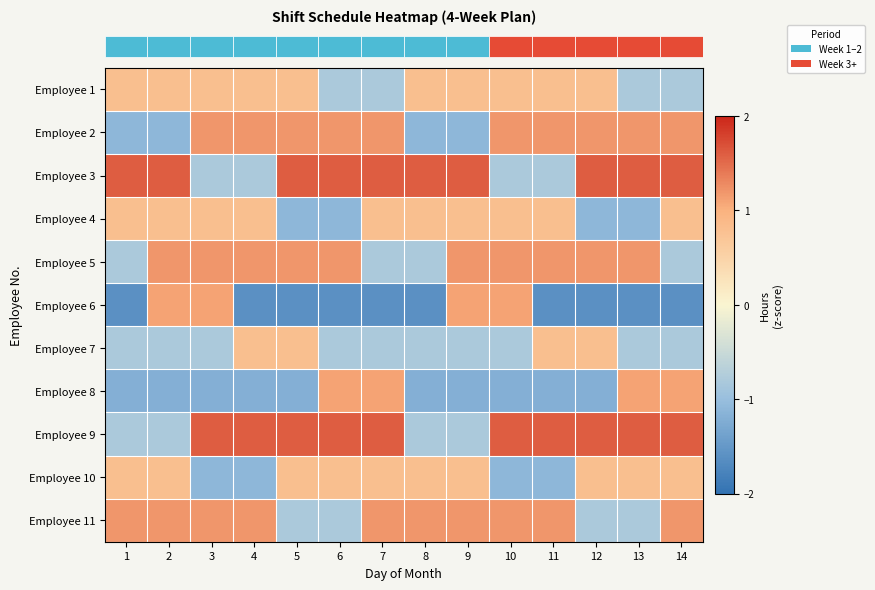

Which series has the largest total across all categories?

row_2